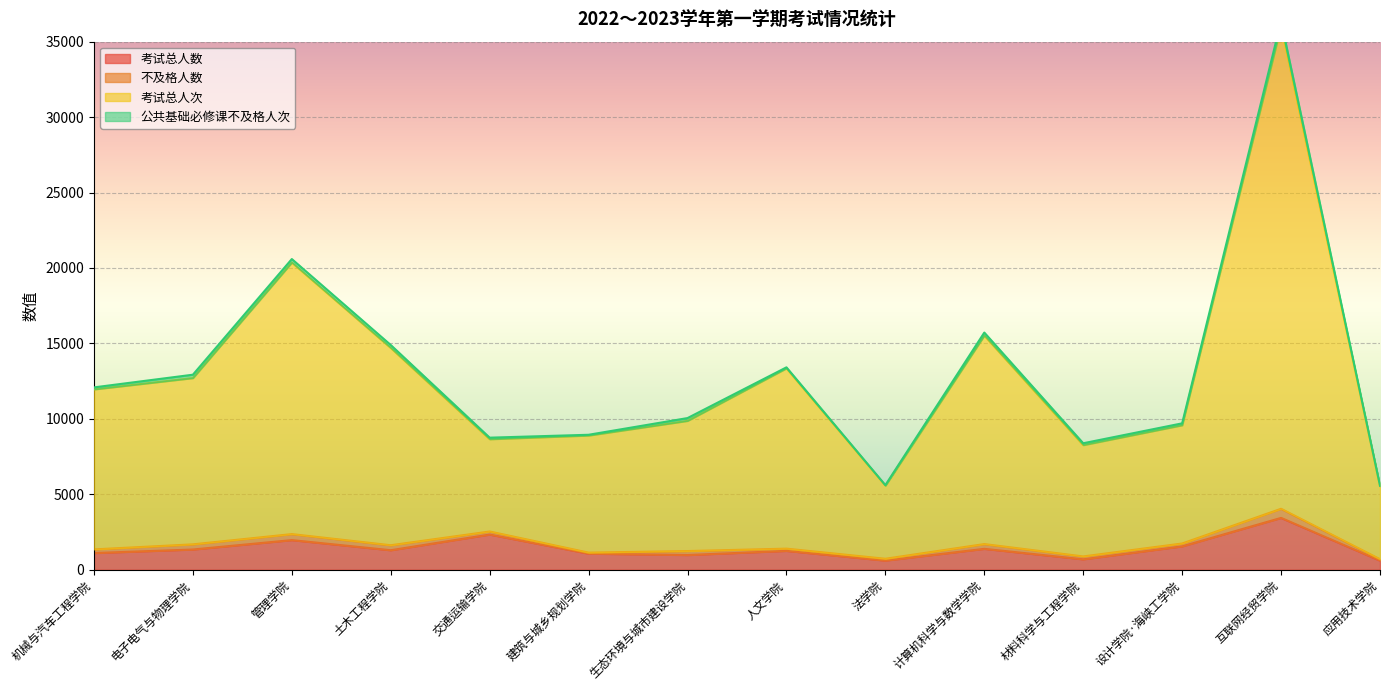

The value of 考试总人数 at 建筑与城乡规划学院 is 1064. True or false?

True